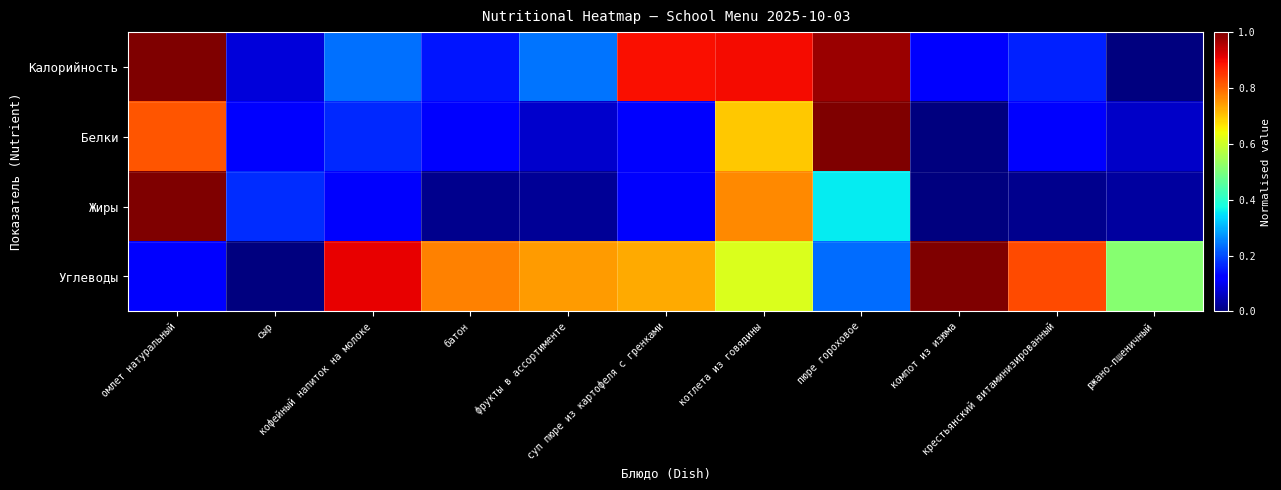

How many categories are shown in the chart?

11